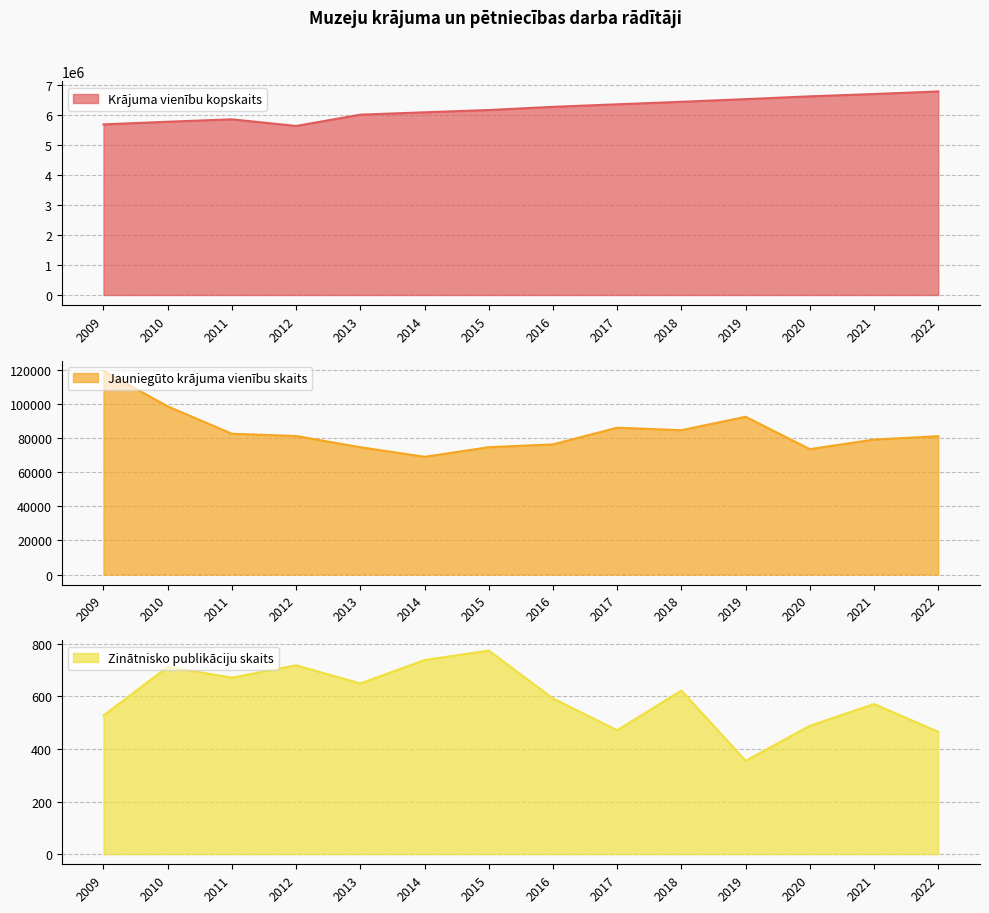

How many lines are shown in the chart?

3